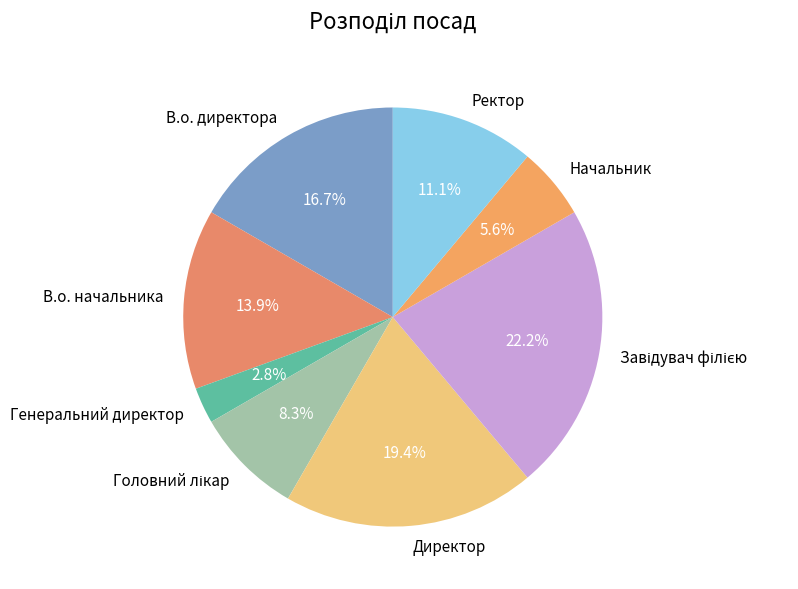

Approximately how many times larger is the value at В.о. директора compared to Начальник?

3.0